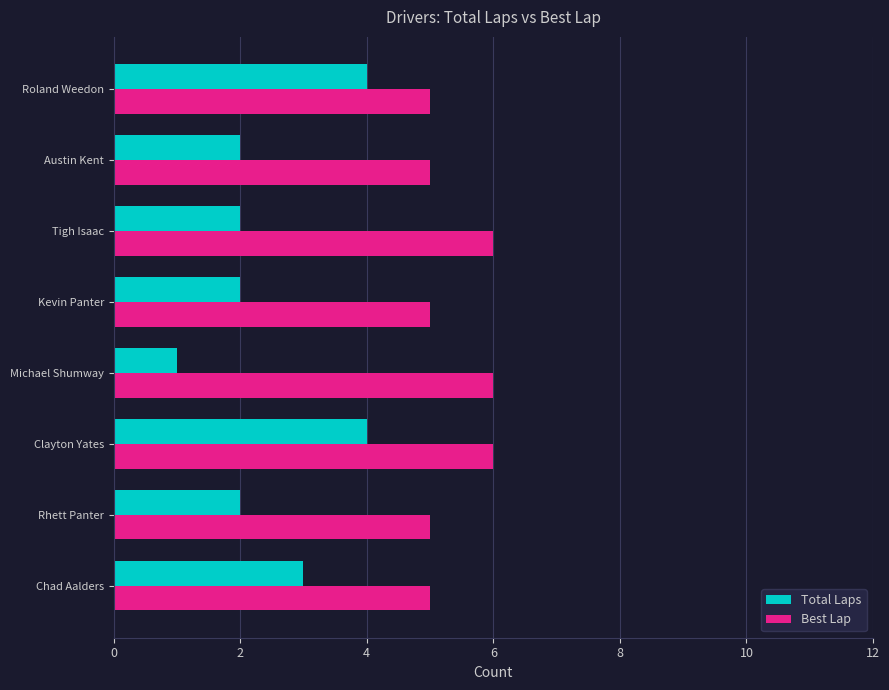

List the series in order of their overall mean, highest first.

Best Lap, Total Laps